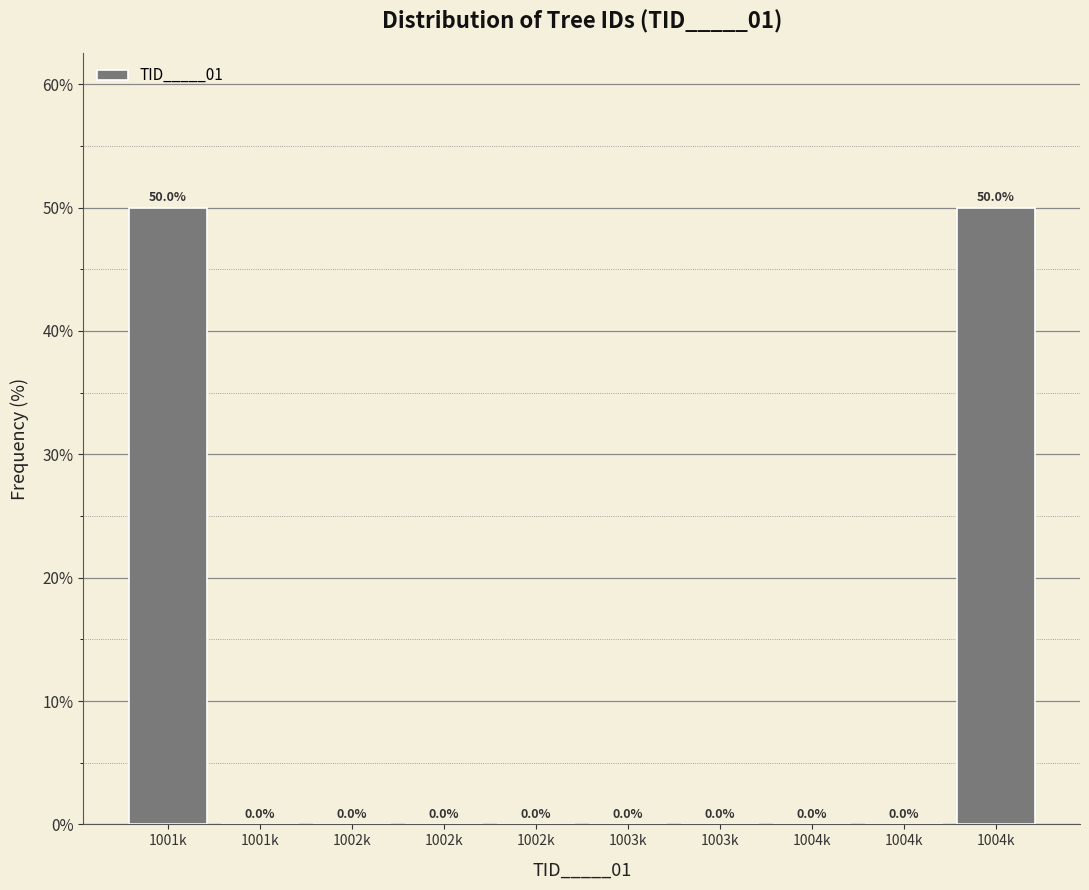

How many data points does each series have?

10